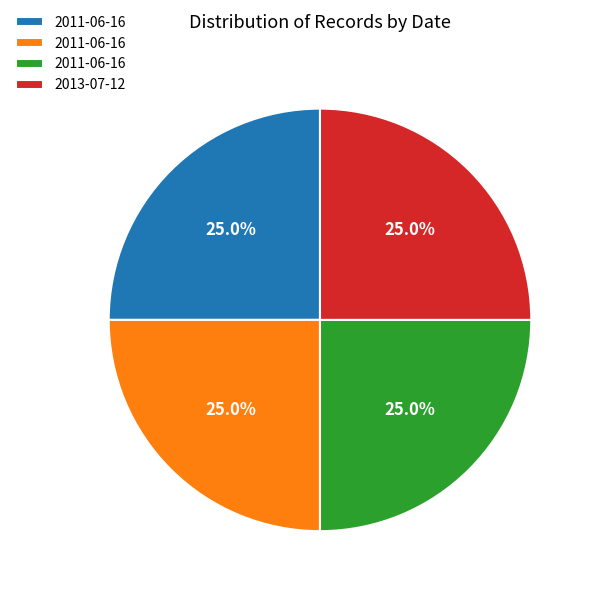

Does any single category account for the majority?

No